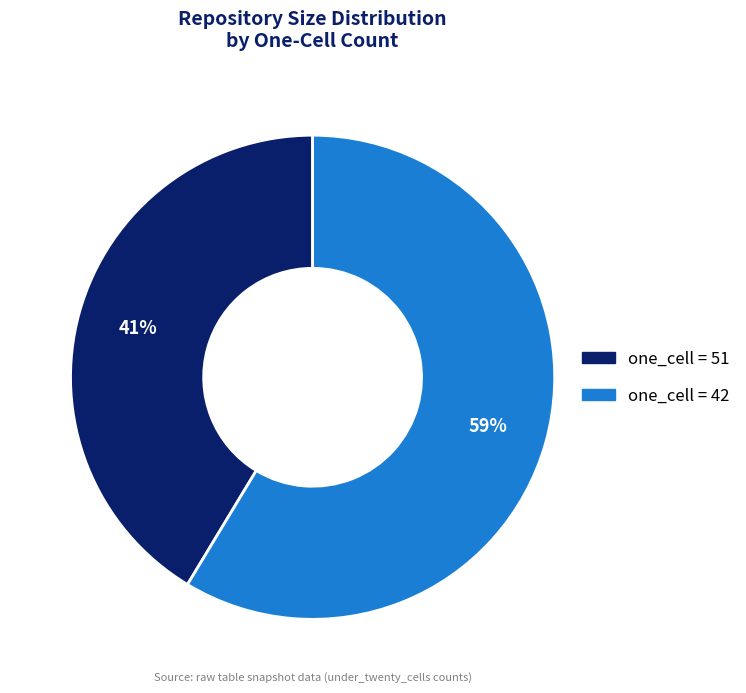

Does any single category account for the majority?

Yes